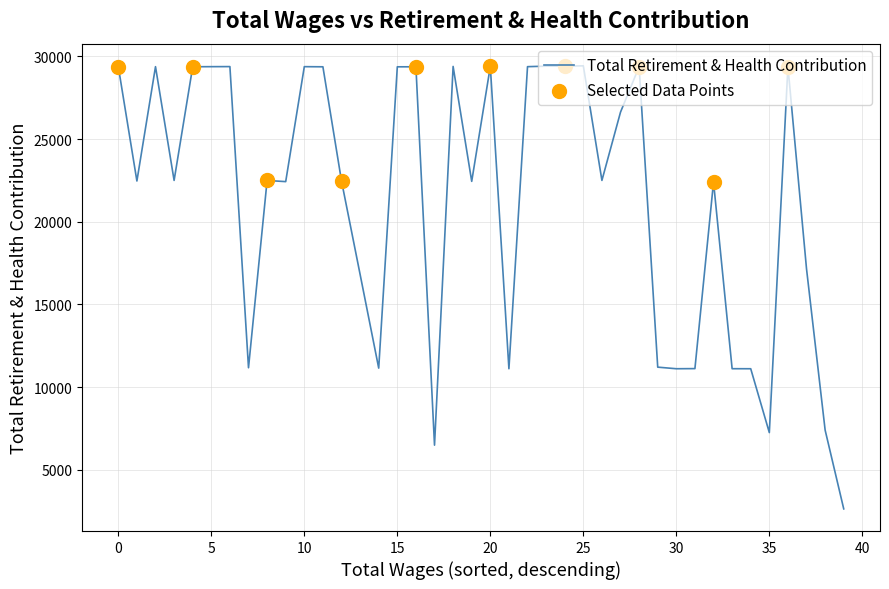

What is the difference between the maximum and minimum values?

26775